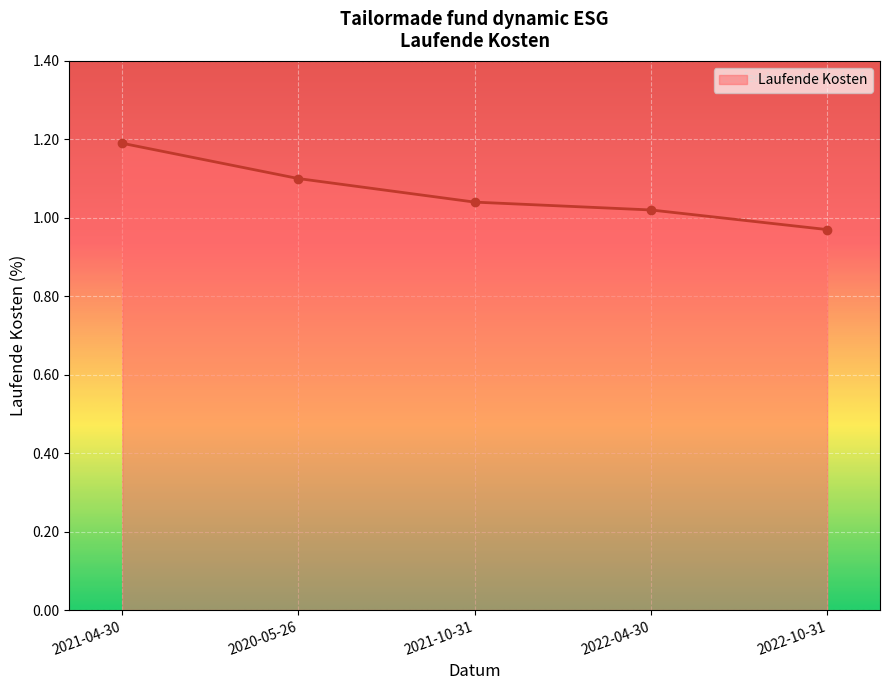

Approximately how many times larger is the value at 2021-10-31 compared to 2021-04-30?

0.9